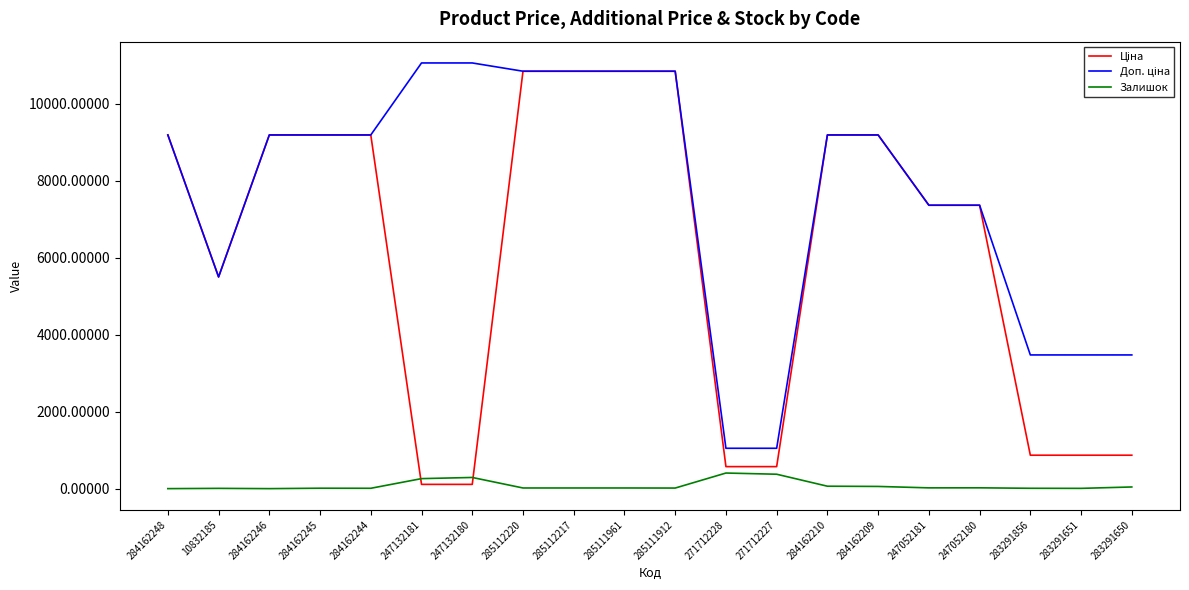

What is the maximum value shown in the chart?

11055.0